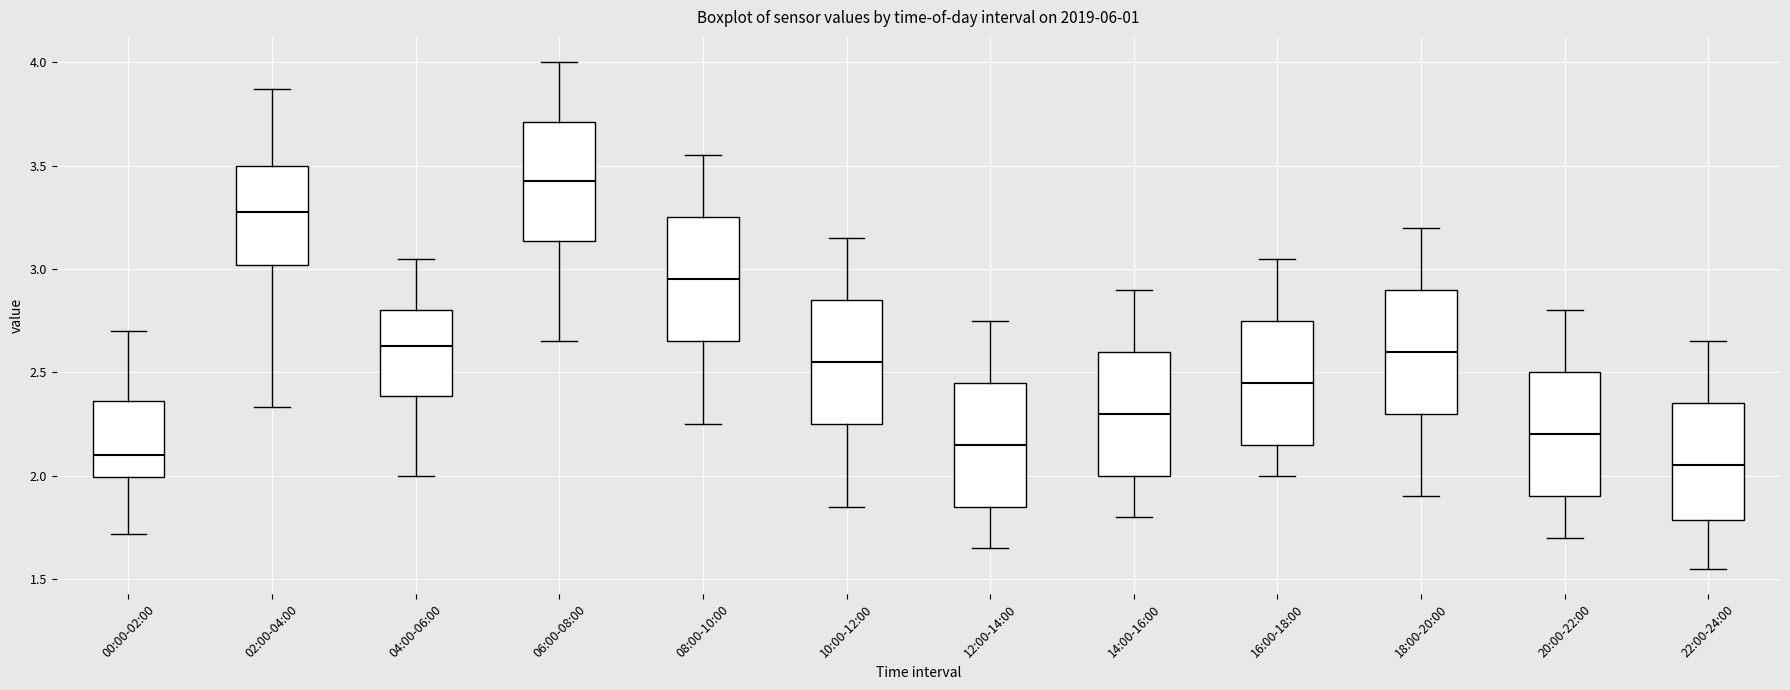

Reading left to right, read every box against the y-axis: the position of its median line, the range the box covers, and the ends of its whiskers. The values are not printed on the chart, so give them approximately, as read against the axis.

00:00-02:00: median 2.10, box 2.00 to 2.35, whiskers 1.70 to 2.70
02:00-04:00: median 3.30, box 3.00 to 3.50, whiskers 2.35 to 3.85
04:00-06:00: median 2.65, box 2.40 to 2.80, whiskers 2.00 to 3.05
06:00-08:00: median 3.45, box 3.15 to 3.70, whiskers 2.65 to 4.00
08:00-10:00: median 2.95, box 2.65 to 3.25, whiskers 2.25 to 3.55
10:00-12:00: median 2.55, box 2.25 to 2.85, whiskers 1.85 to 3.15
12:00-14:00: median 2.15, box 1.85 to 2.45, whiskers 1.65 to 2.75
14:00-16:00: median 2.30, box 2.00 to 2.60, whiskers 1.80 to 2.90
16:00-18:00: median 2.45, box 2.15 to 2.75, whiskers 2.00 to 3.05
18:00-20:00: median 2.60, box 2.30 to 2.90, whiskers 1.90 to 3.20
20:00-22:00: median 2.20, box 1.90 to 2.50, whiskers 1.70 to 2.80
22:00-24:00: median 2.05, box 1.80 to 2.35, whiskers 1.55 to 2.65